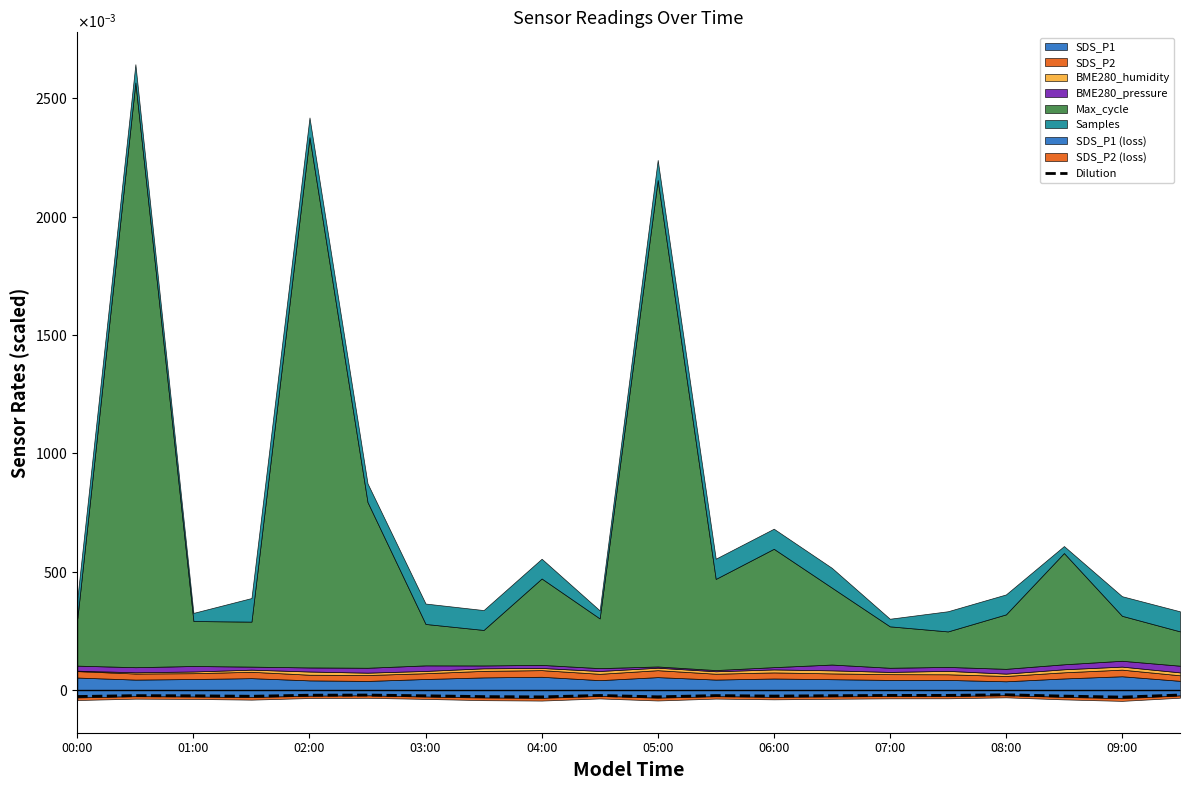

The value at 19 is -0.0. True or false?

True